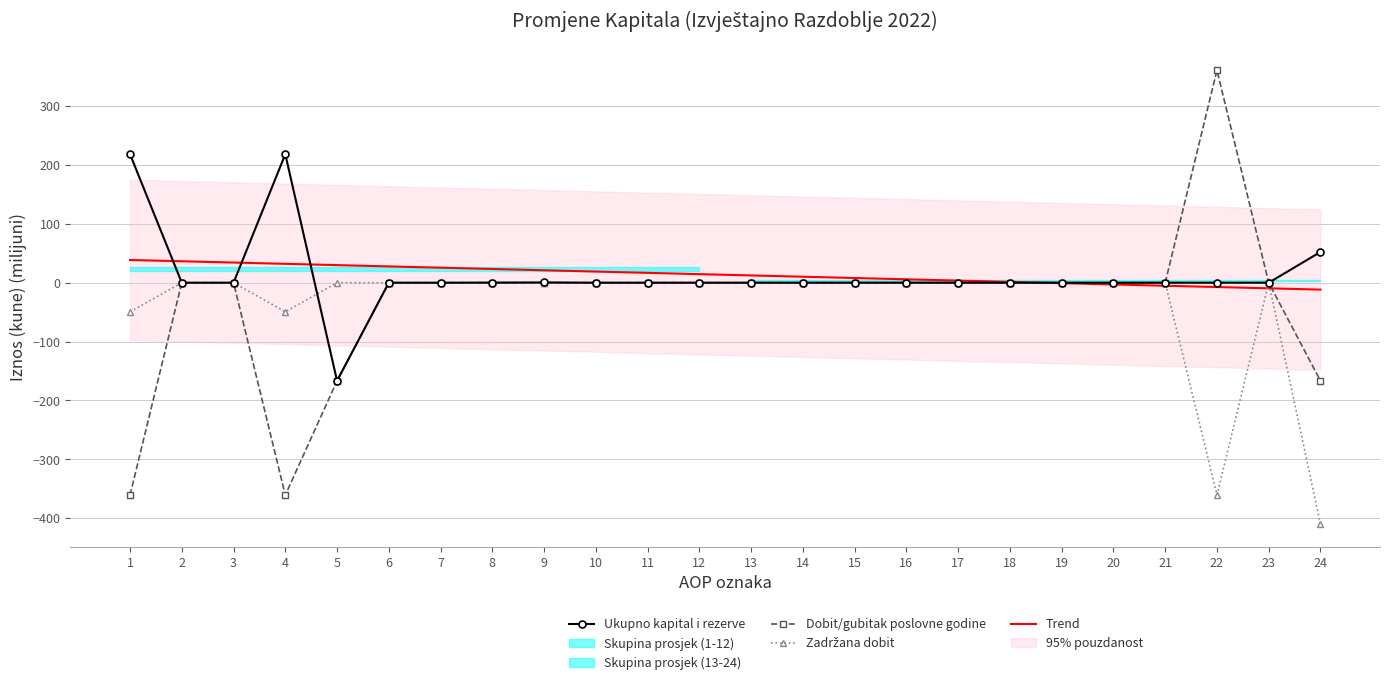

True or false: Zadržana dobit has a value of 136.1 at 21.

False